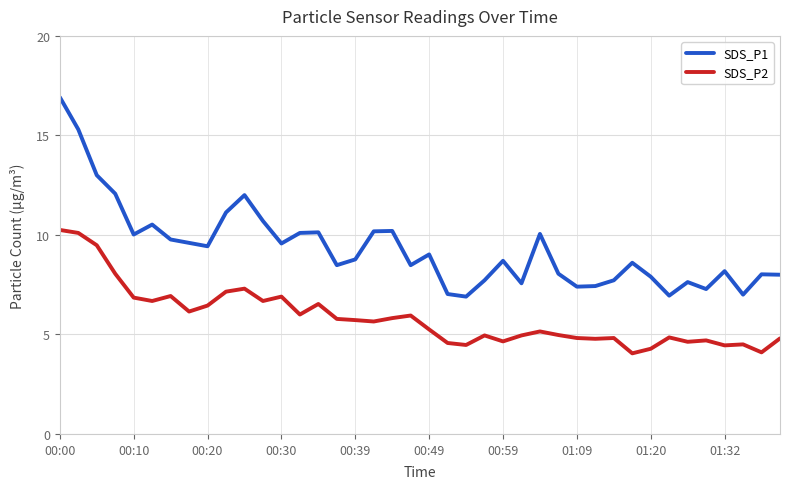

True or false: SDS_P2 and SDS_P1 cross at least once.

False